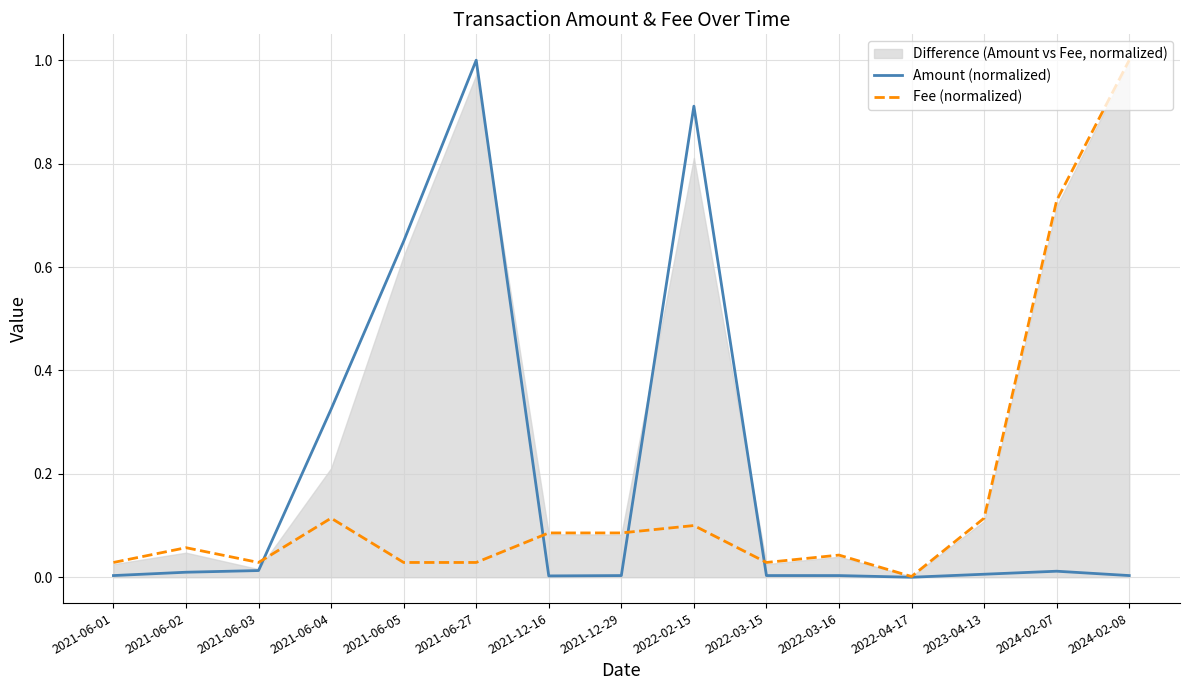

Where do Fee (normalized) and Amount (normalized) first cross each other?

2021-06-03 and 2021-06-04